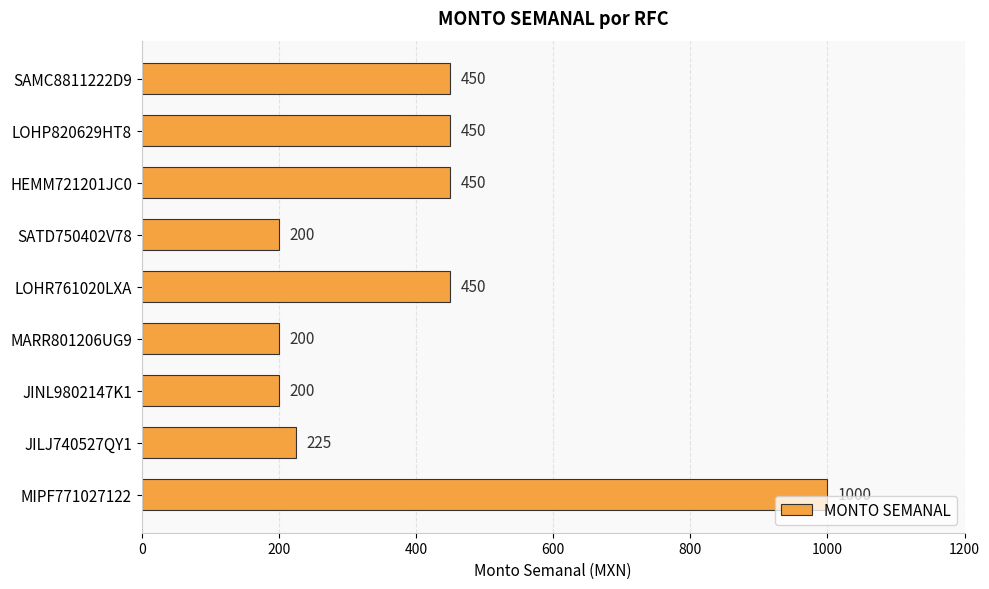

What is the greatest value displayed?

1000